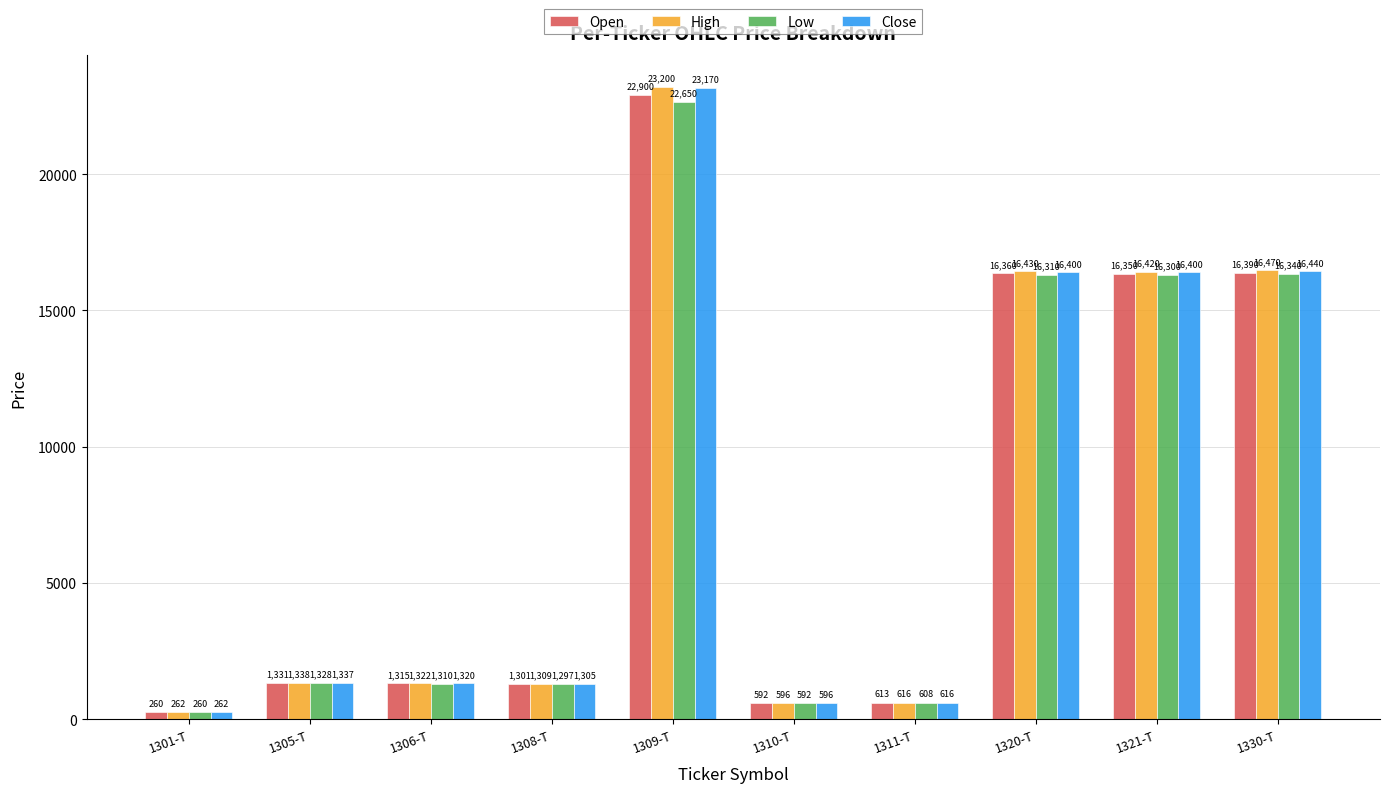

What is the sum of the Low values at 1309-T and 1305-T?

23978